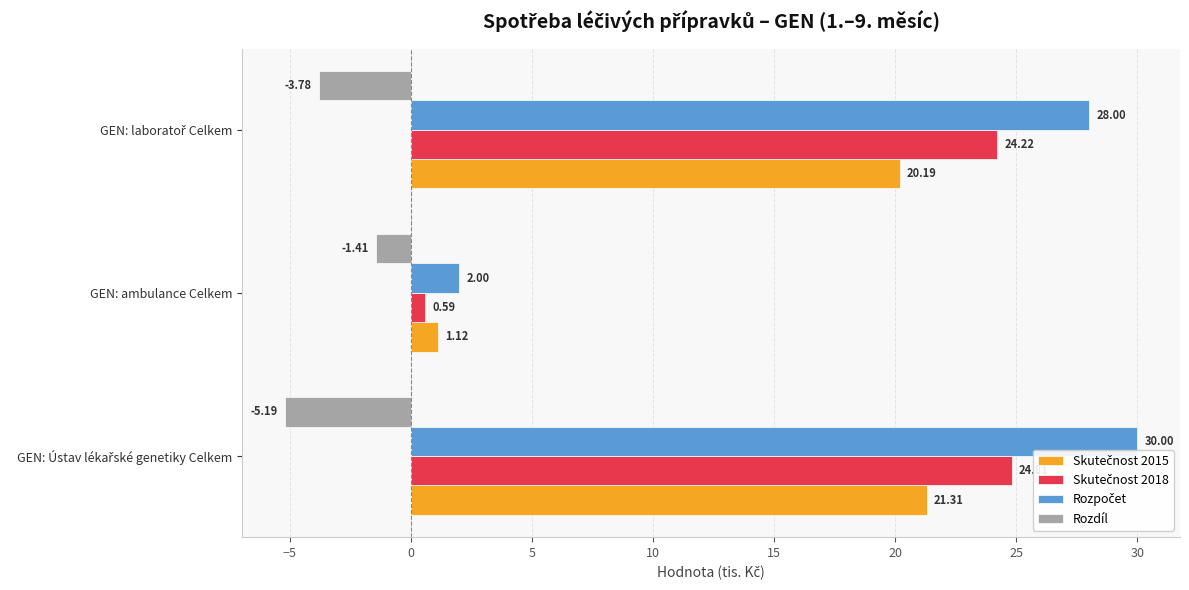

At which label does Rozdíl reach its peak?

GEN: ambulance Celkem